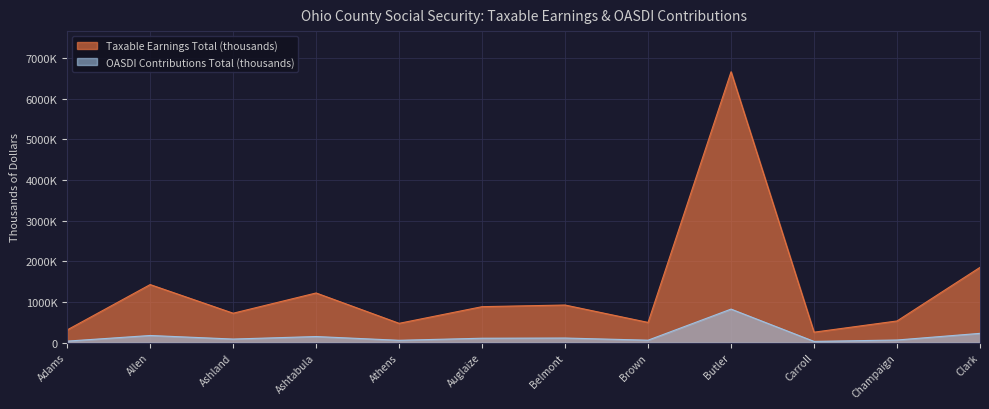

True or false: Taxable Earnings Total (thousands) and OASDI Contributions Total (thousands) cross at least once.

False